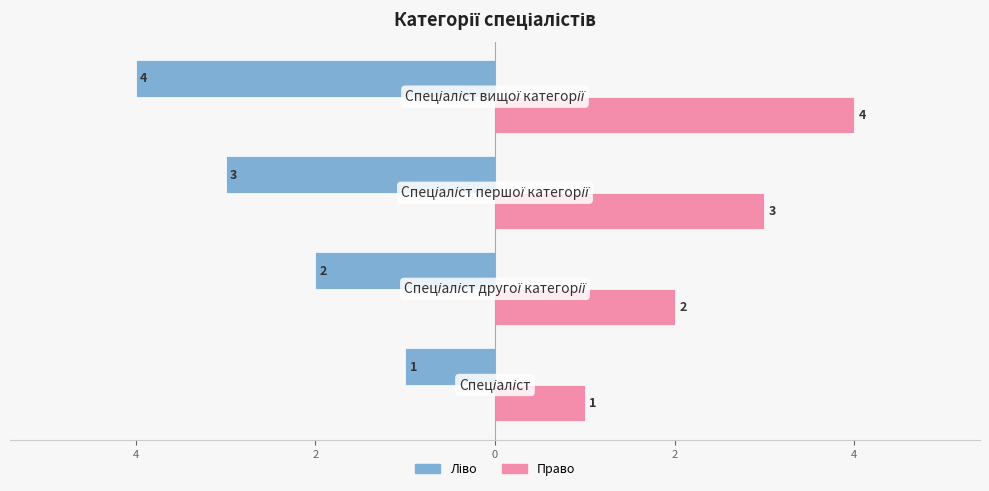

How many data points does each series have?

4